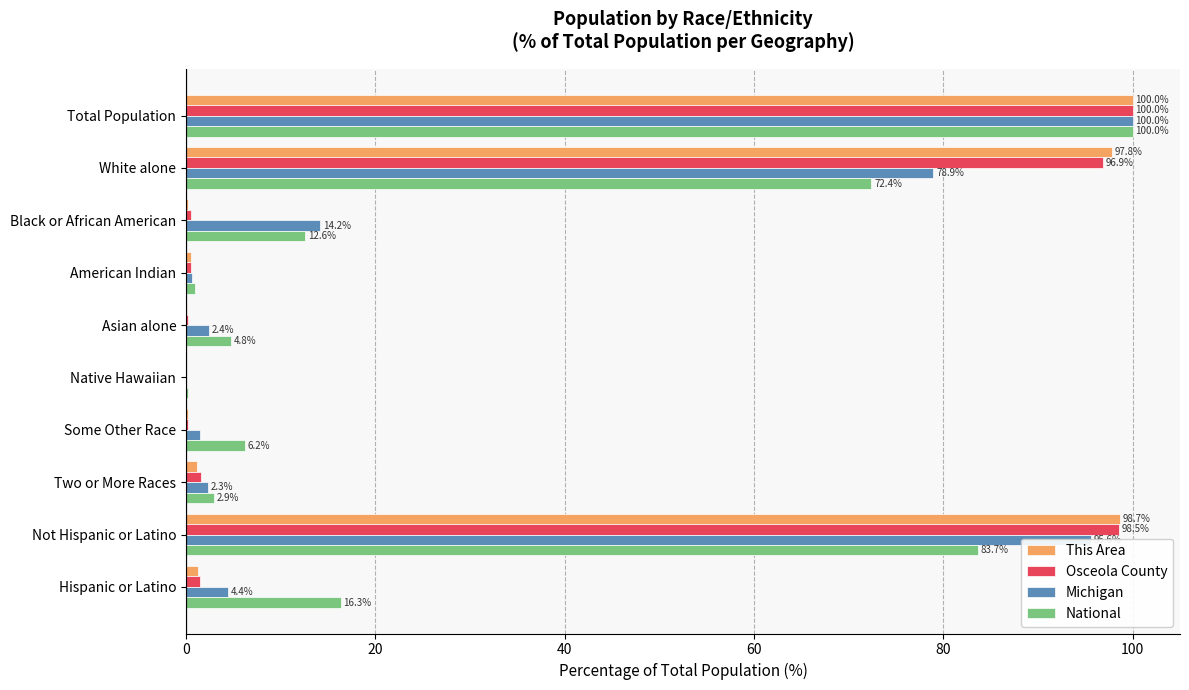

Between Black or African American and American Indian, which series saw the biggest shift?

Michigan